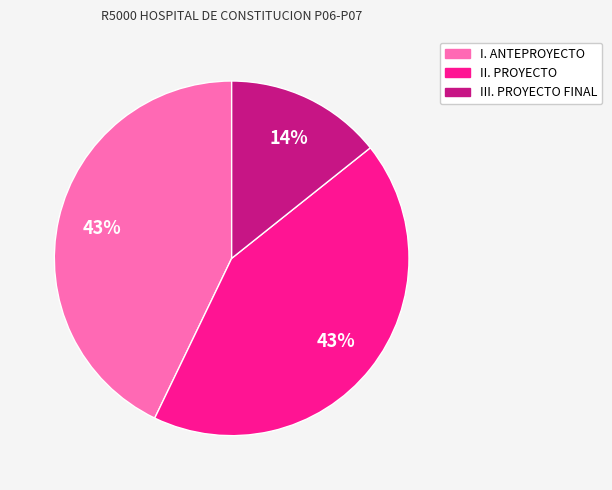

True or false: II. PROYECTO accounts for 35% of the total.

False